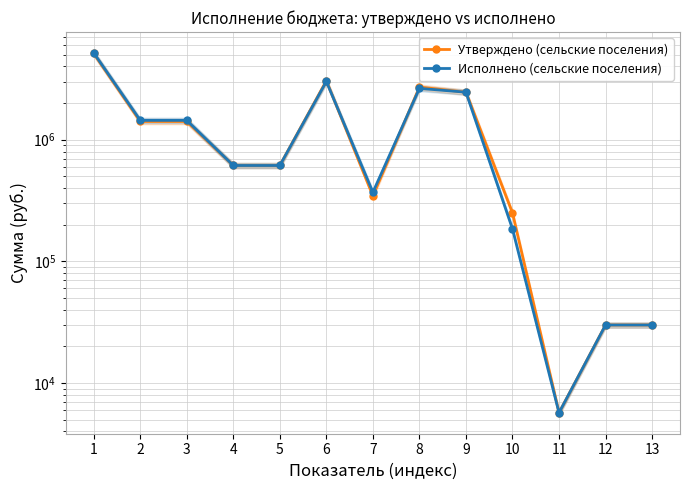

Reading left to right, what are all the values shown in this chart?

Утверждено (сельские поселения): 1=5118400.0	2=1413400.0	3=1413400.0	4=614200.0	5=614200.0	6=3054800.0	7=345800.0	8=2709000.0	9=2458700.0	10=250300.0	11=5700.0	12=30000.0	13=30000.0
Исполнено (сельские поселения): 1=5174380.1	2=1442838.3	3=1442838.3	4=614218.8	5=614218.8	6=3013221.1	7=369718.2	8=2643502.9	9=2458703.1	10=184799.7	11=5700.0	12=30000.0	13=30000.0